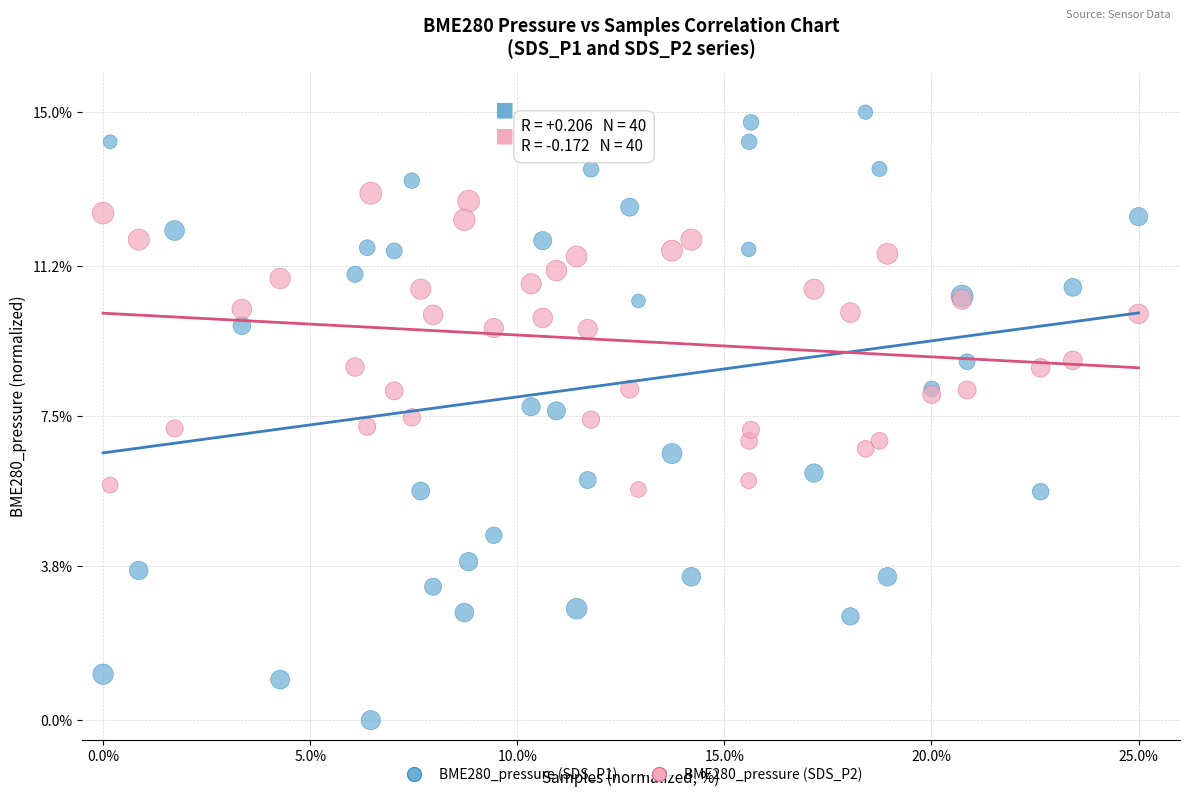

Which series reaches the minimum Y coordinate?

BME280_pressure (SDS_P1)